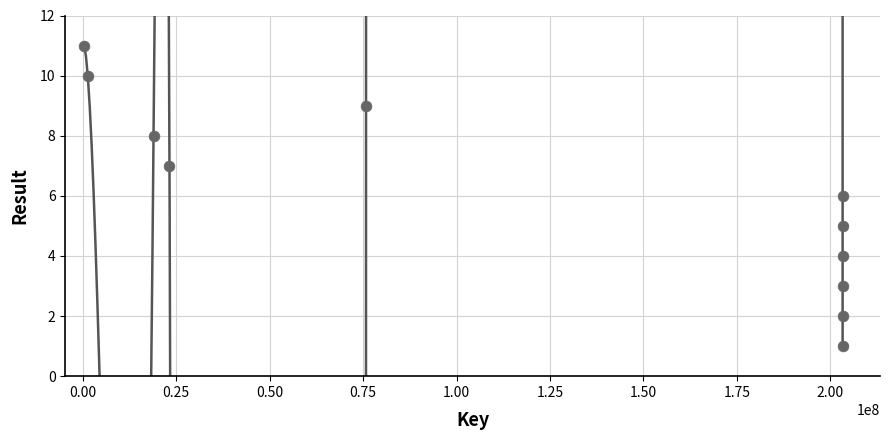

What is the range of Y values (max minus min)?

10